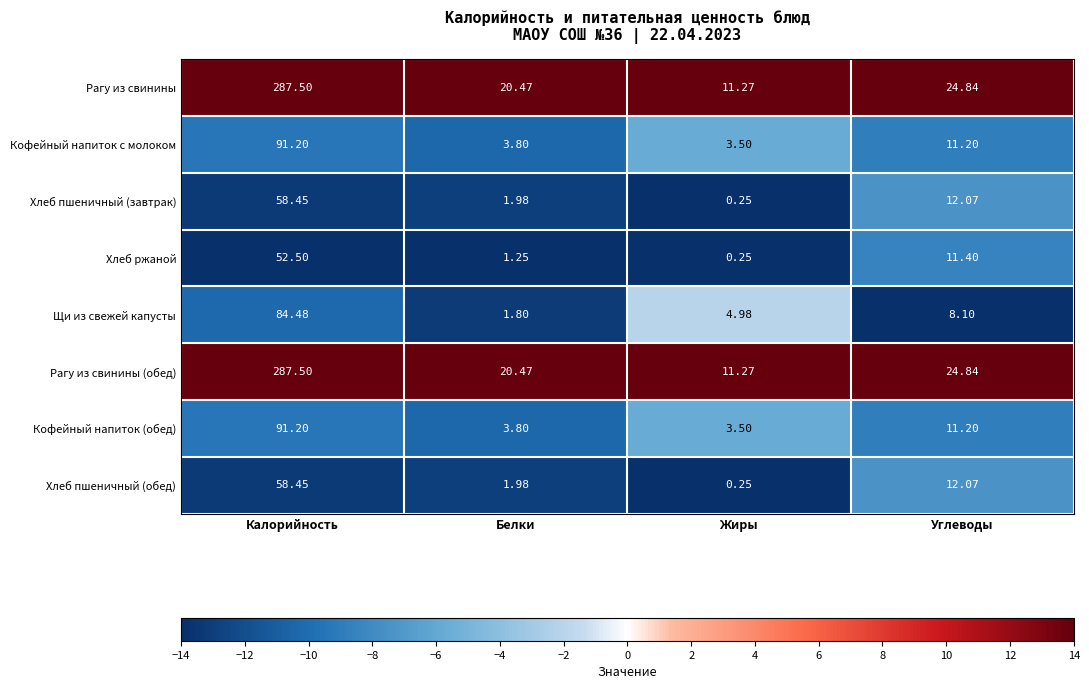

At which label does Рагу из свинины (обед) reach its peak?

Калорийность